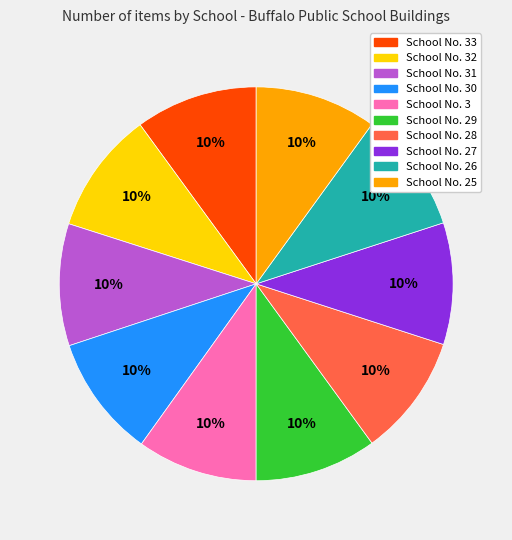

How many slices are in this pie chart?

10